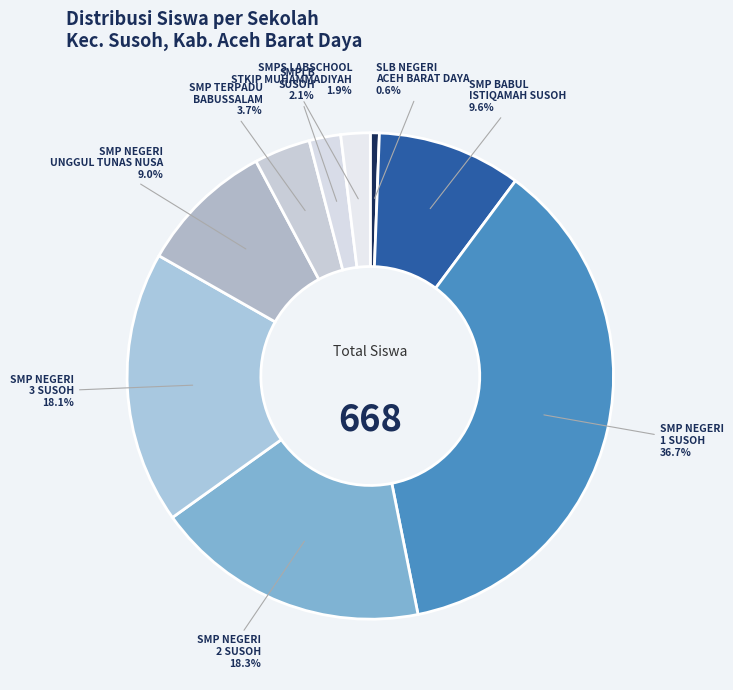

How many segments does this pie chart have?

9